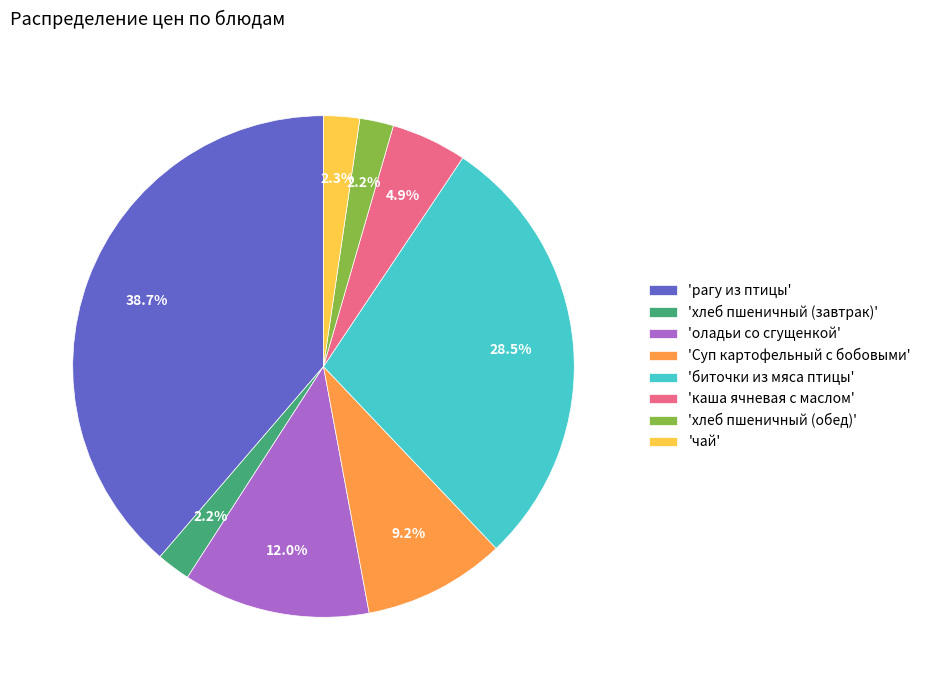

Is there any slice that represents more than half of the pie?

No